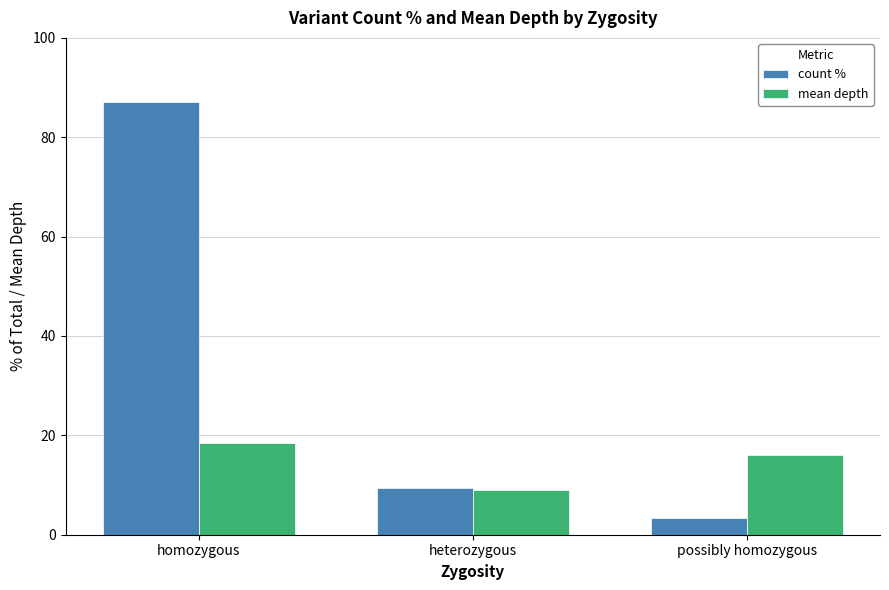

Which series changed the most between homozygous and heterozygous?

count %